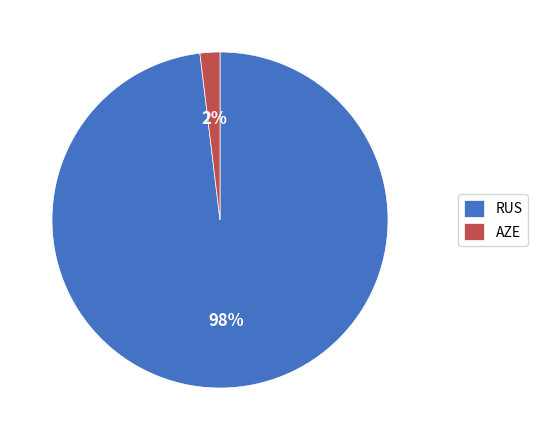

The AZE slice represents 7% of the pie. True or false?

False